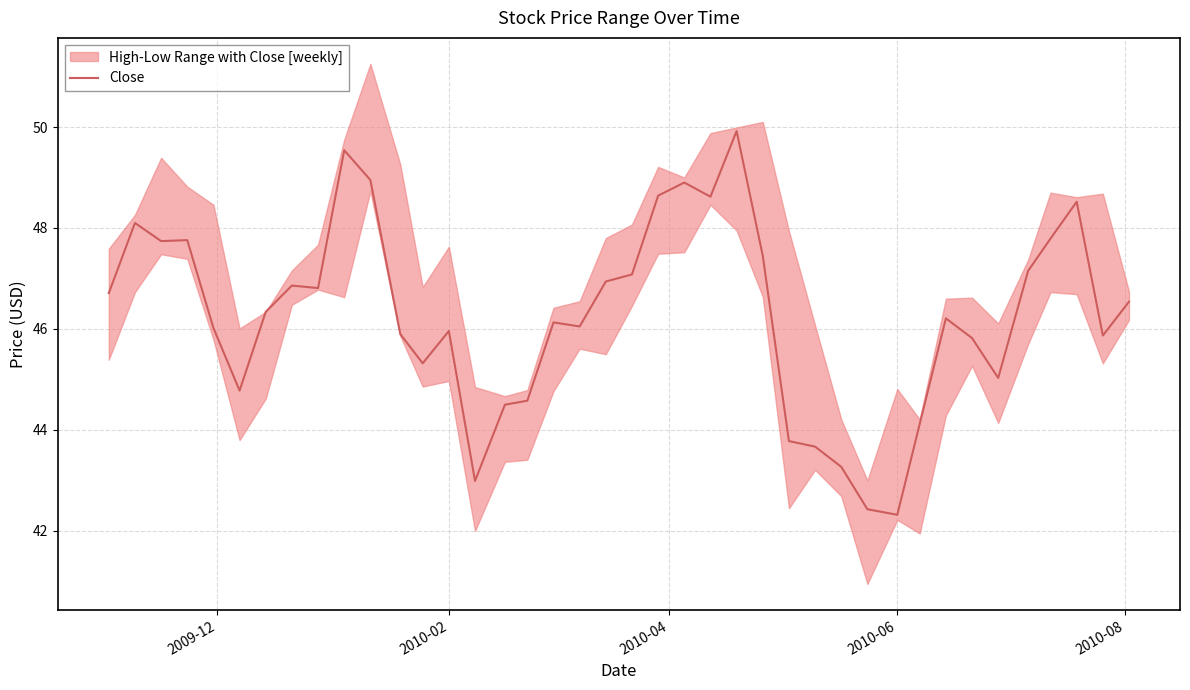

How many interior local valleys (lower than both neighbors) does the data have?

10